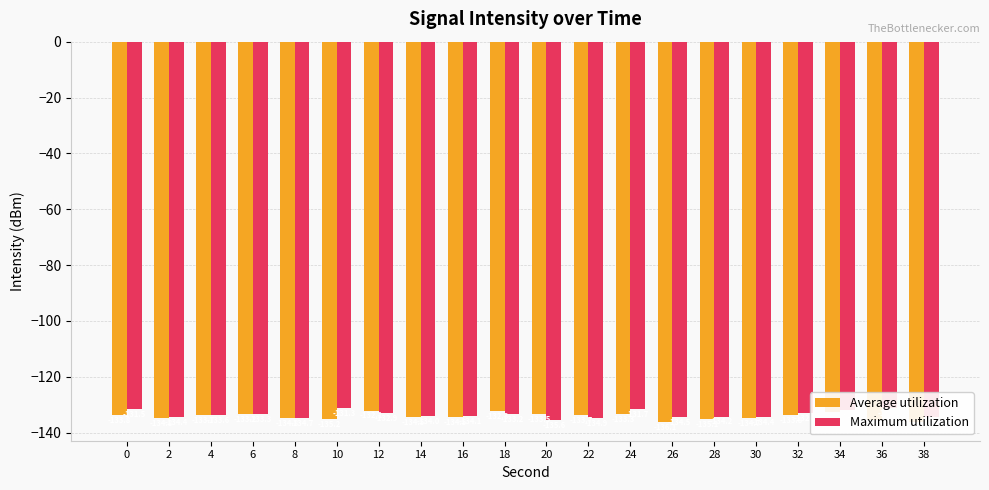

List the series in order of their overall mean, lowest first.

Average utilization, Maximum utilization